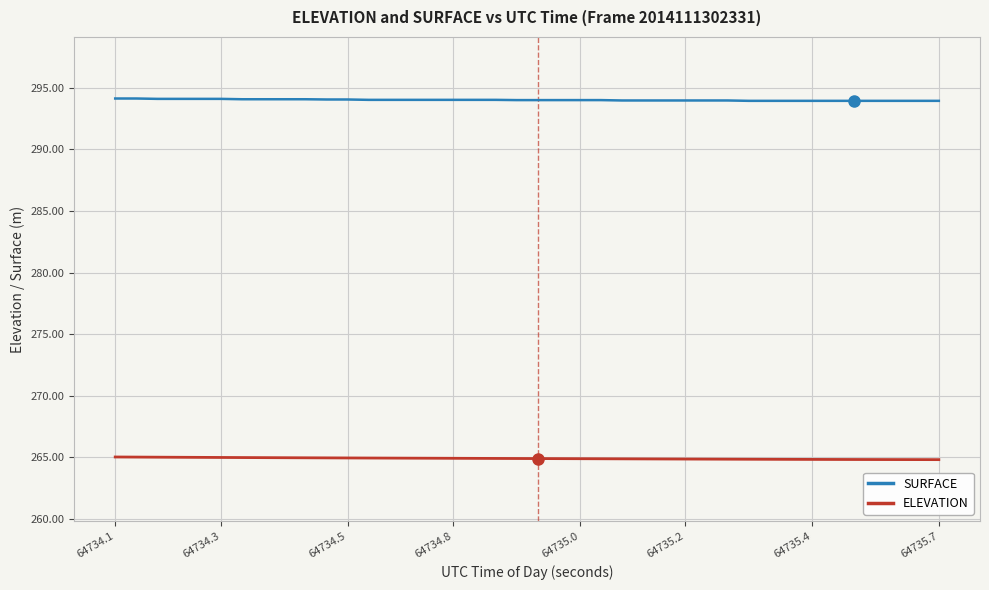

Which series has the largest total across all categories?

SURFACE